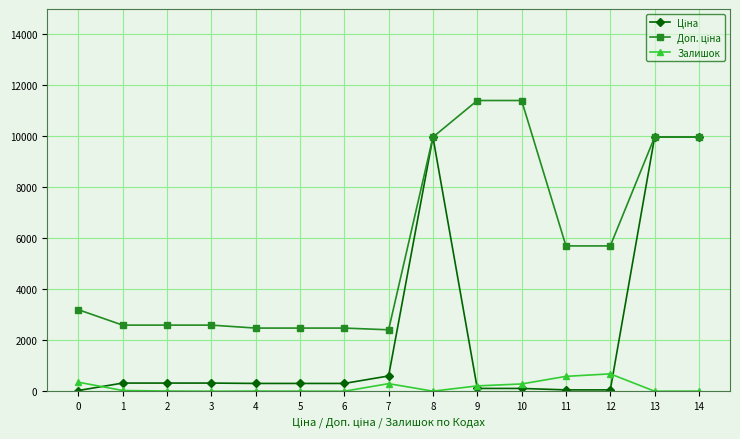

What is the greatest value displayed?

11410.0